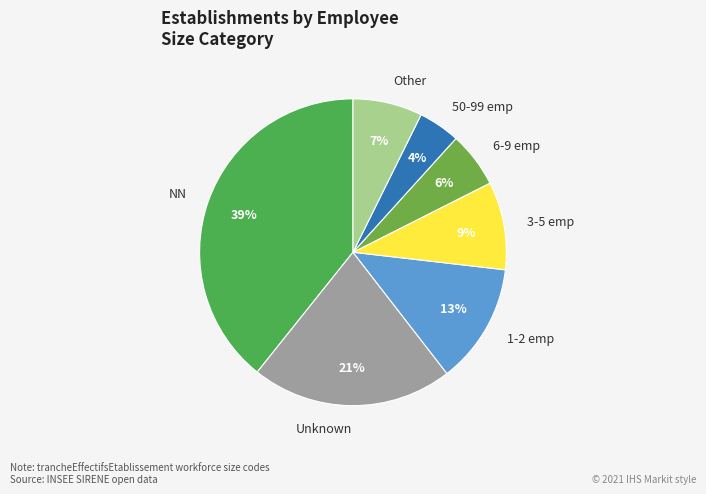

Which has a higher value, 6-9 emp or NN?

NN